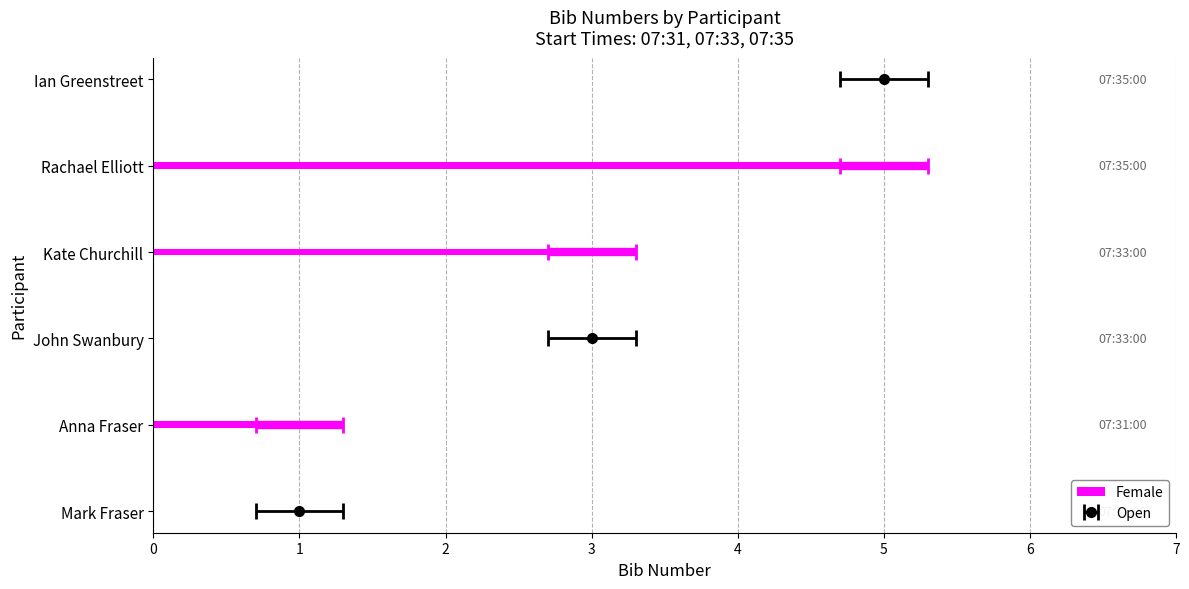

Reading right to left, extract all data points from this chart.

5	5	3	3	1	1